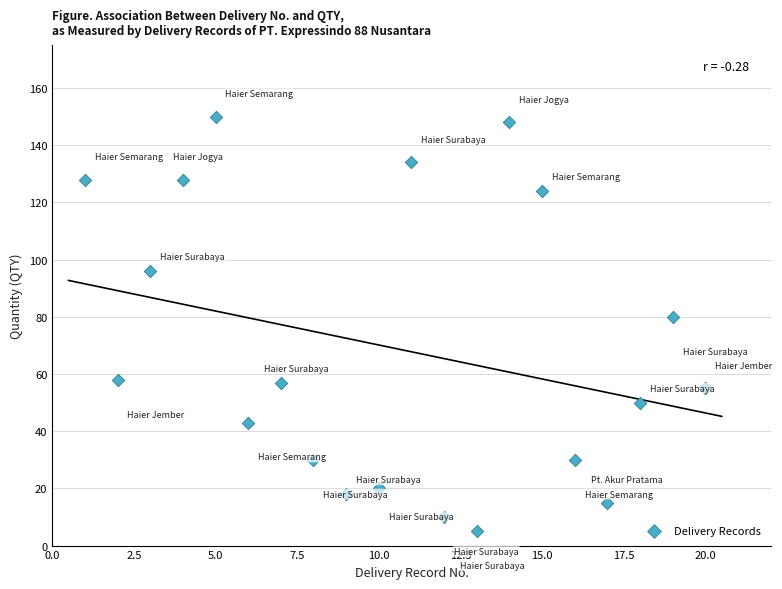

What Y value in the scatter plot is closest to 77?

80